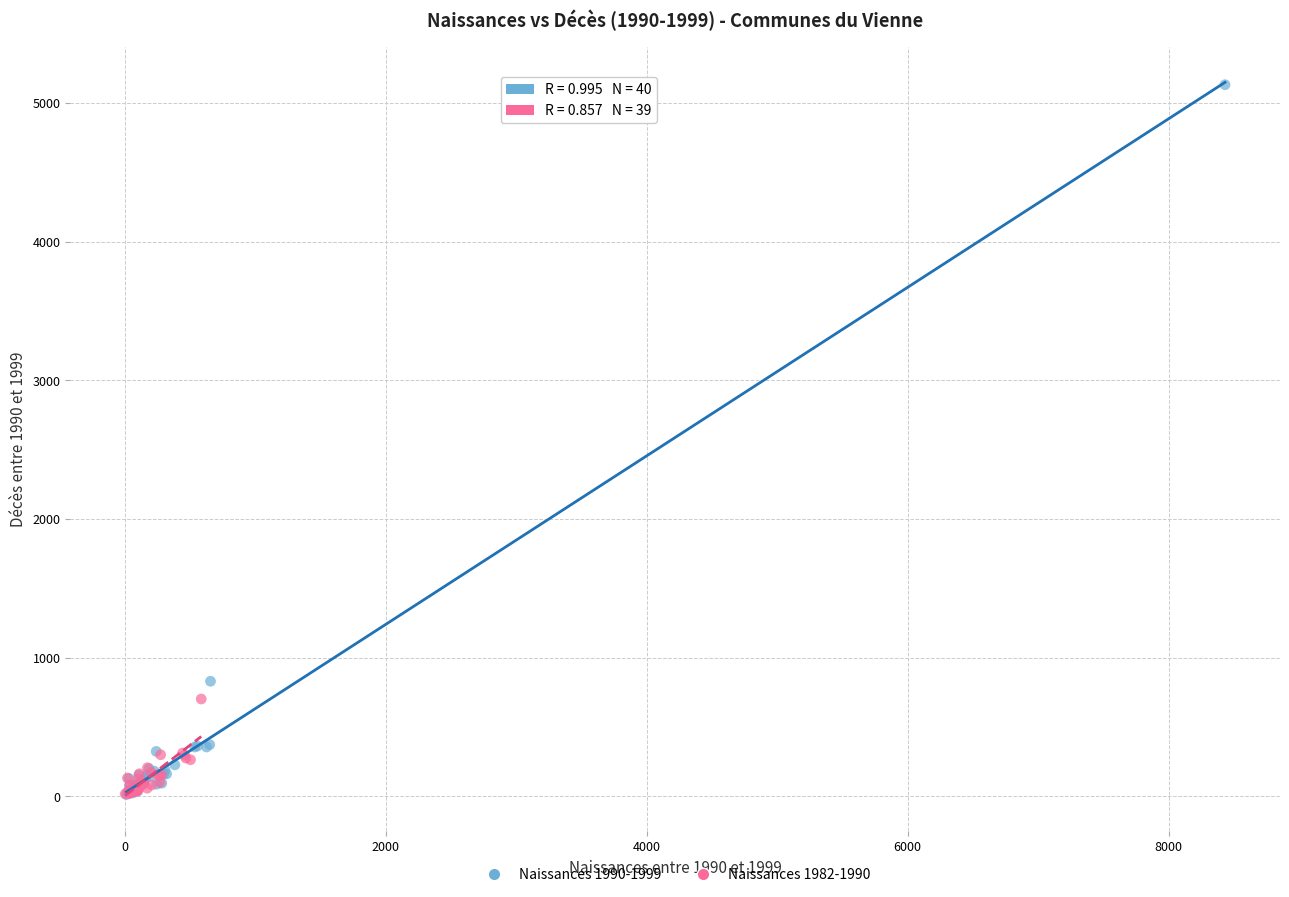

Which series has the widest spread of Y values?

Naissances 1990-1999